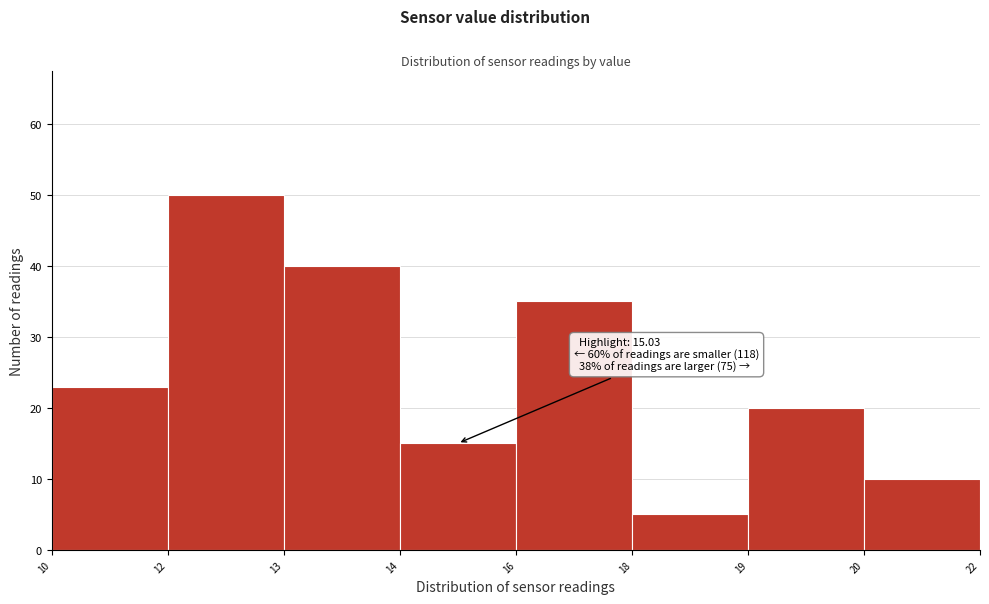

Reading right to left, list all the values displayed in this chart.

10	20	5	35	15	40	50	23